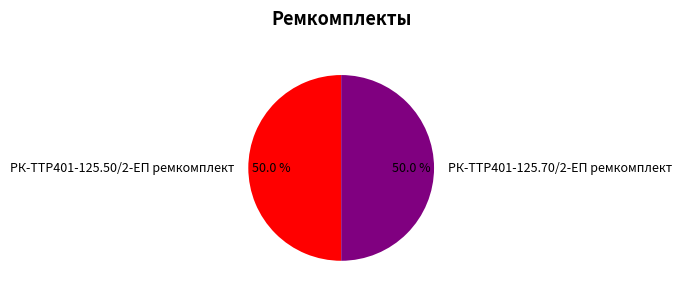

Approximately how many times larger is the value at РК-TTР401-125.50/2-ЕП ремкомплект compared to РК-TTР401-125.70/2-ЕП ремкомплект?

1.0